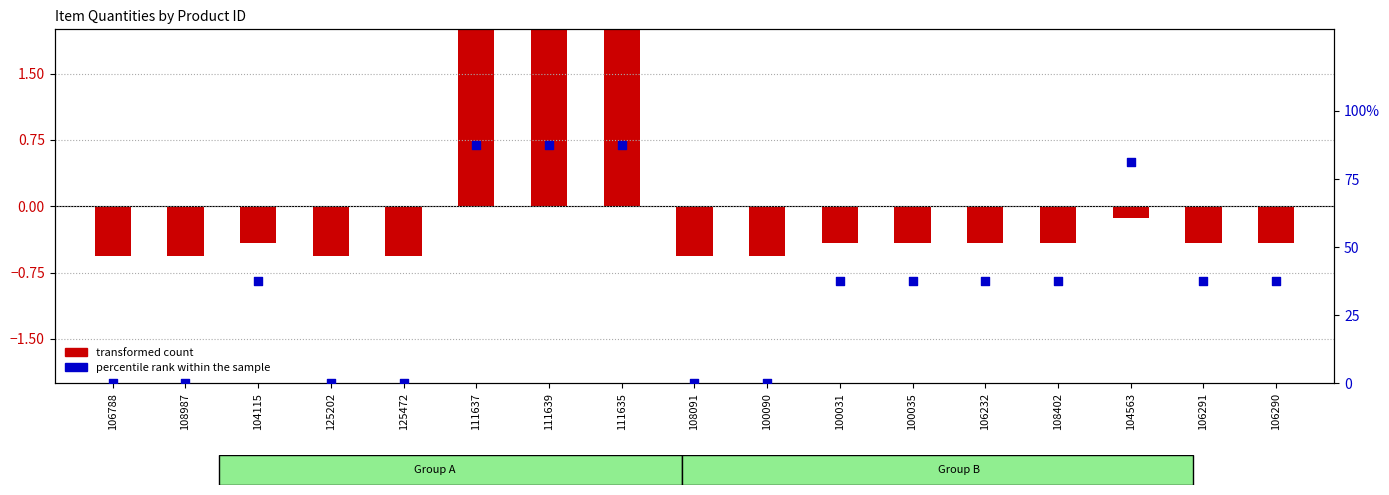

What is the total value across all series at 104115?

37.1